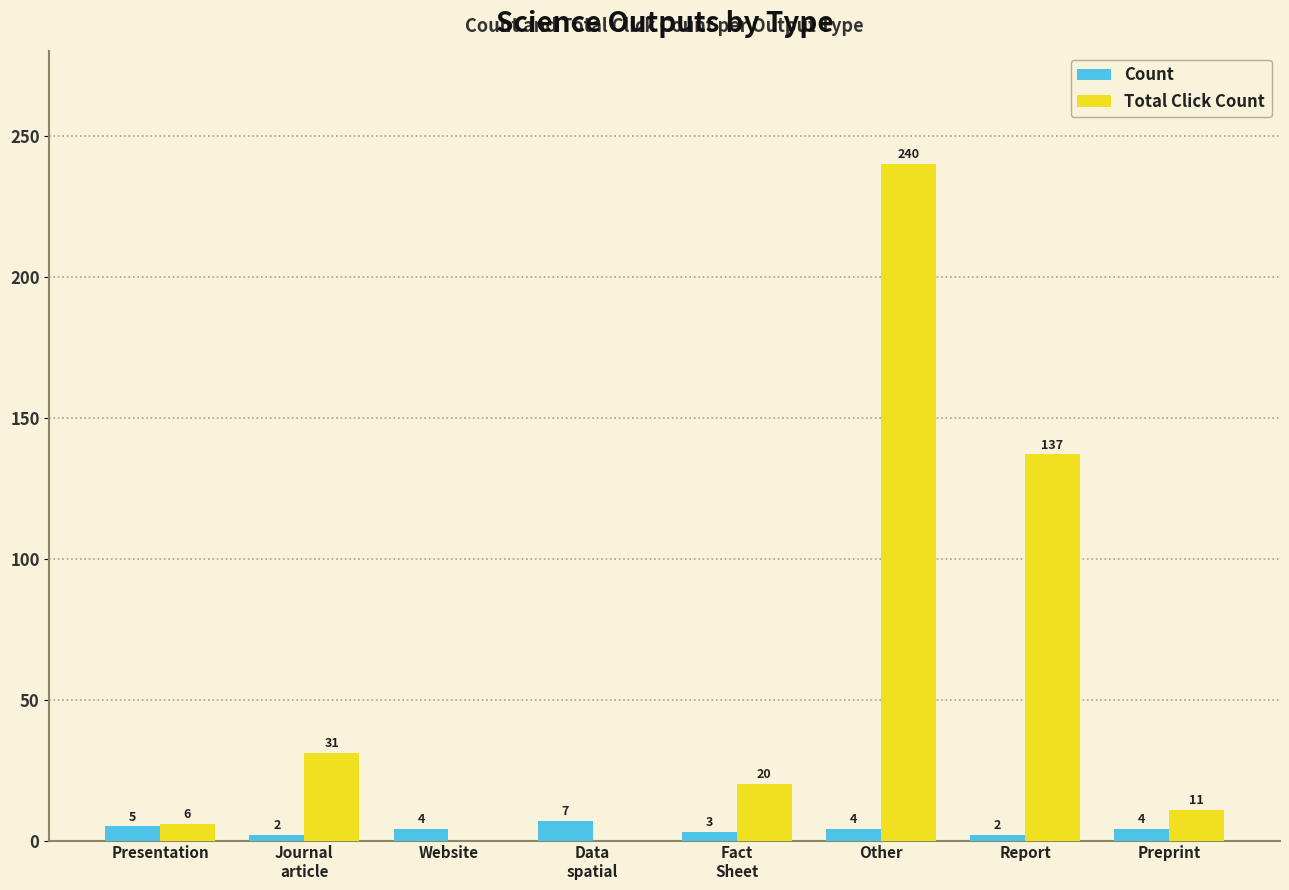

At which category is the sum across all series the highest?

Other